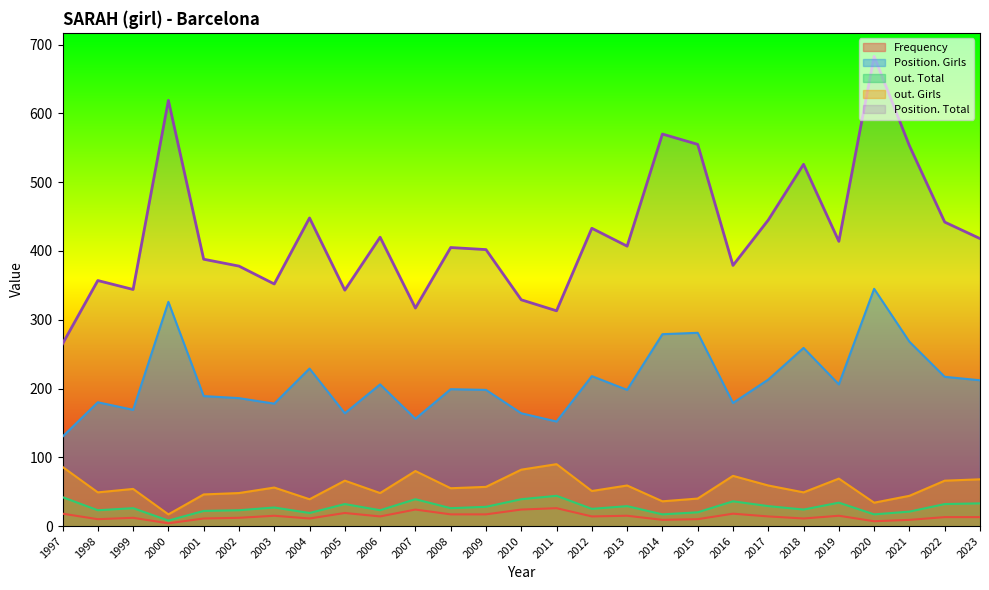

What is the value of the Position. Total point at the 9th from the left?

343